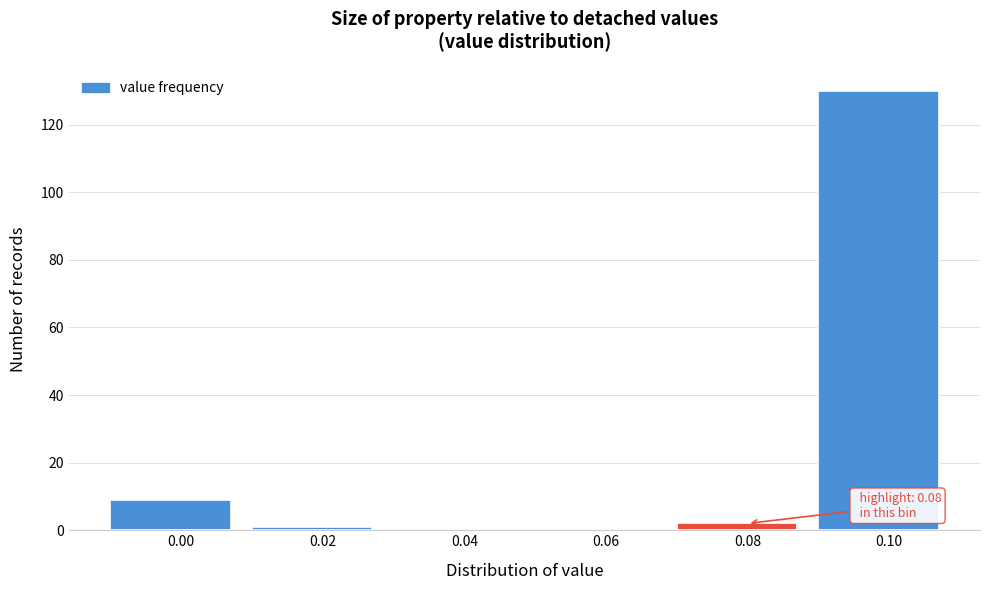

Reading left to right, extract all data points from this chart.

0.00=9	0.02=1	0.04=0	0.06=0	0.08=2	0.10=130